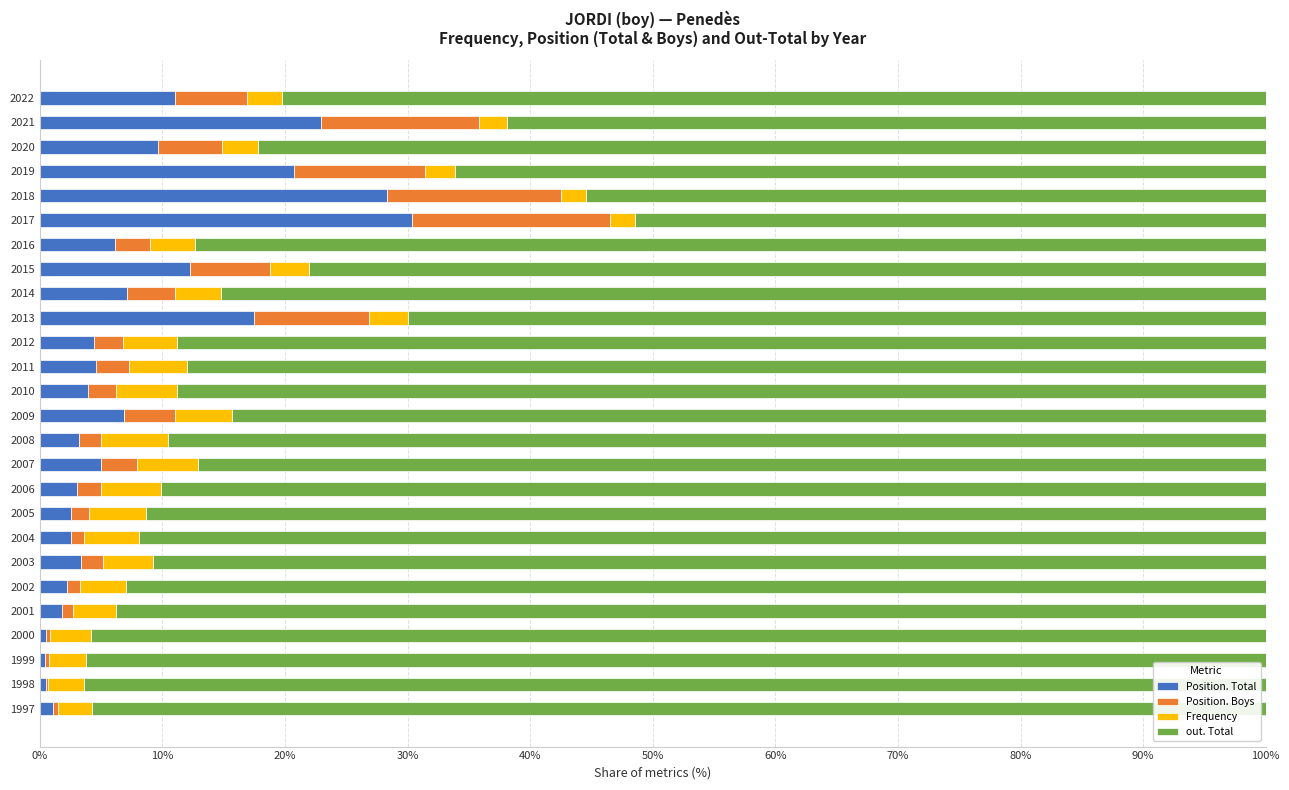

The value of Position. Total at 2015 is 12.3. True or false?

True